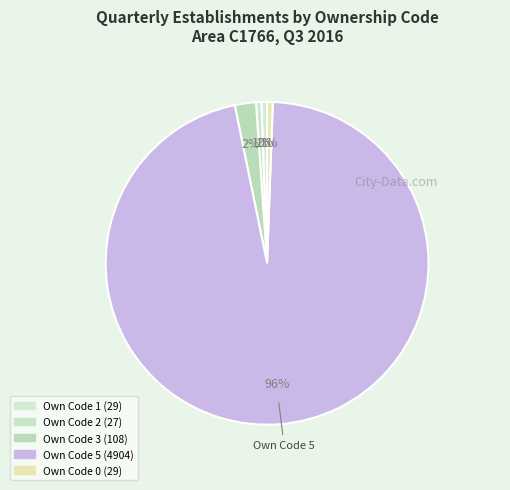

Which slice is the smallest?

Own Code 2